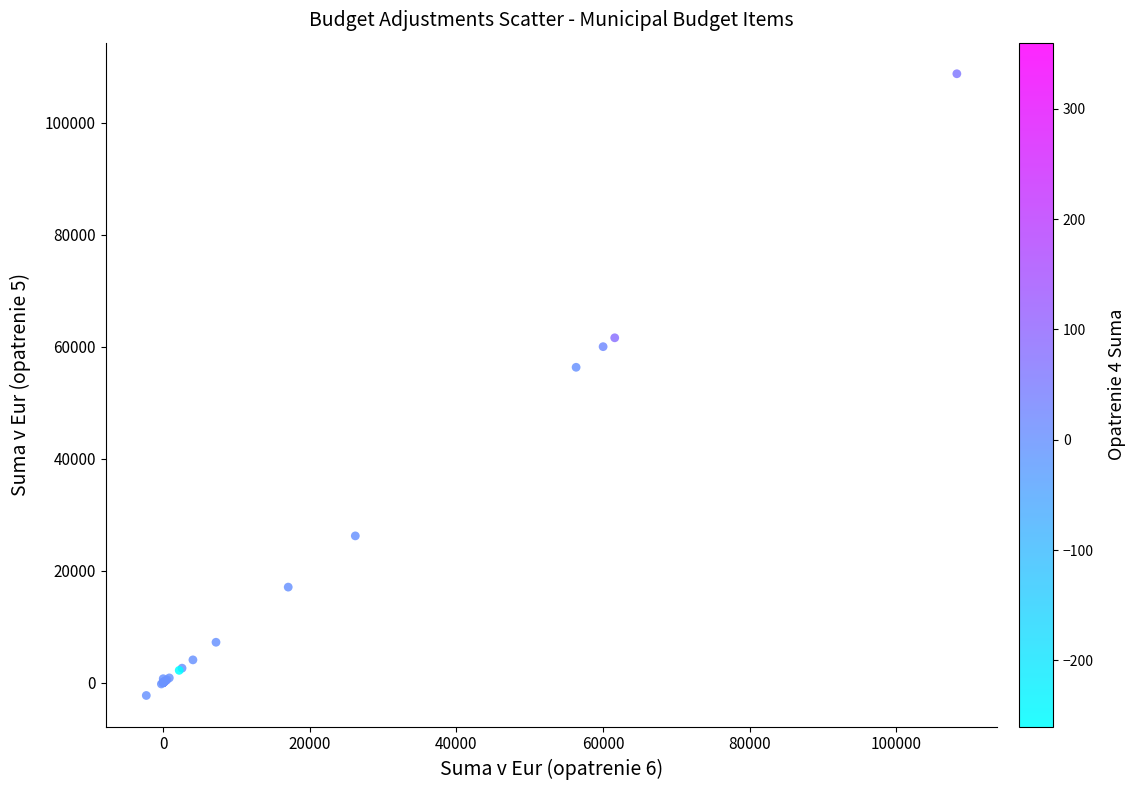

What Y value in the scatter plot is closest to 53221?

56317